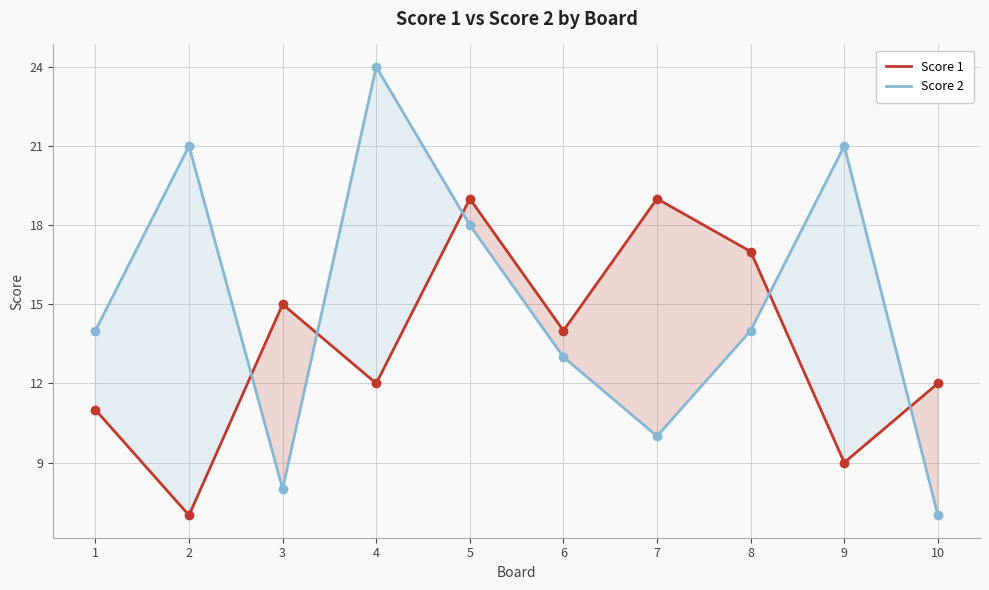

How many distinct data groups are displayed?

2